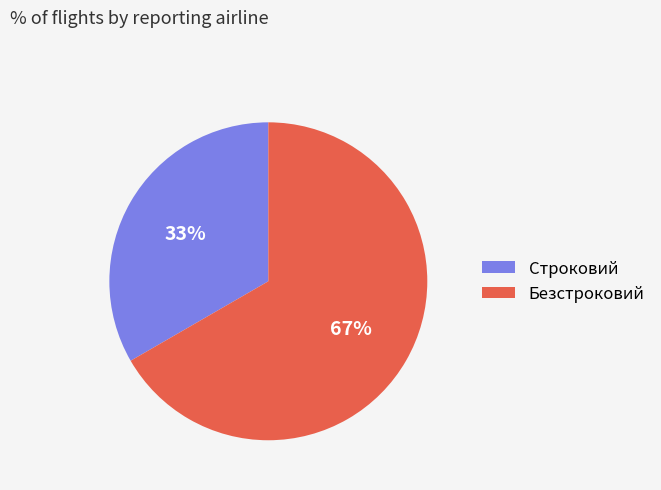

True or false: Строковий accounts for 42% of the total.

False